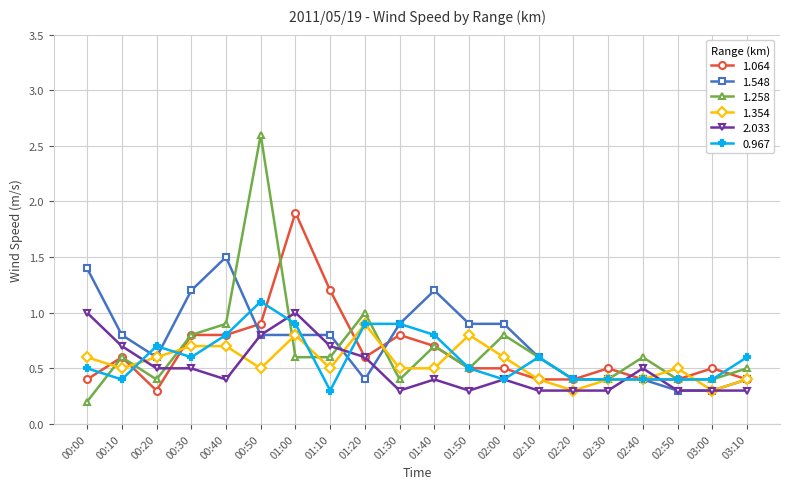

What is the spread (max minus min) of values at 00:50?

2.1